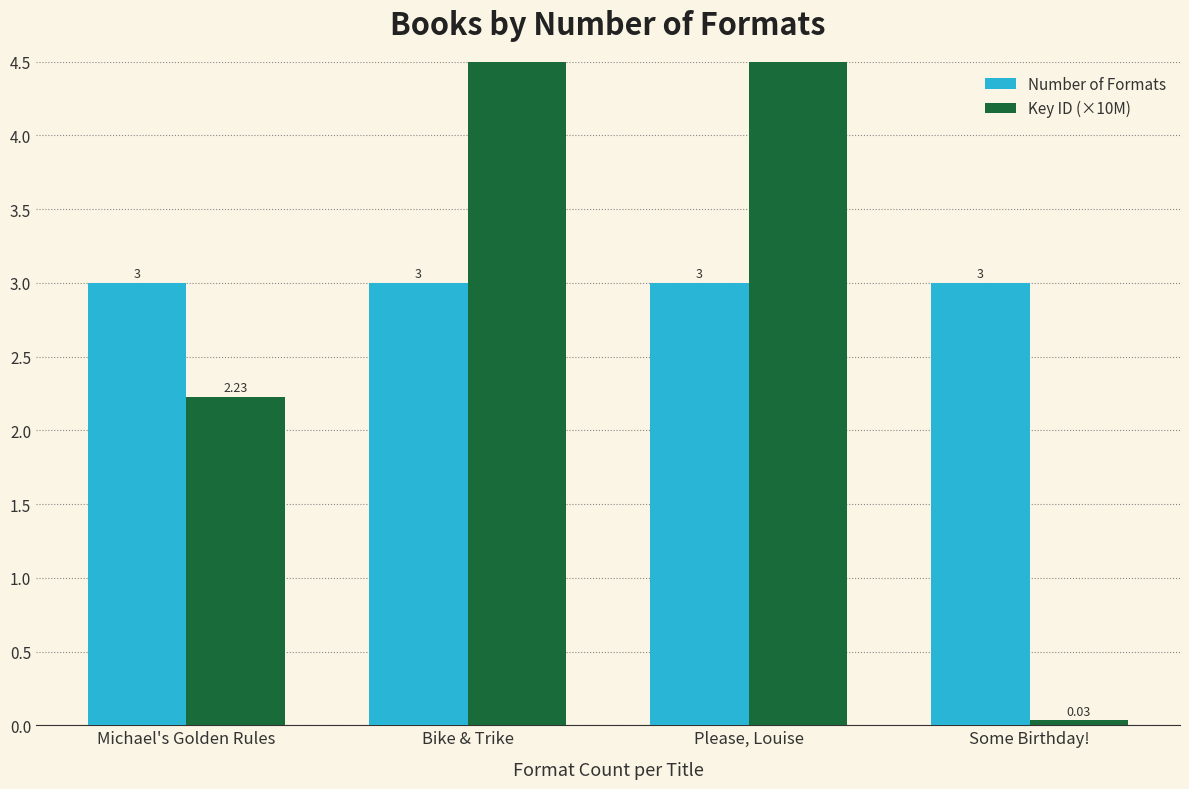

Does the chart contain any negative values?

No